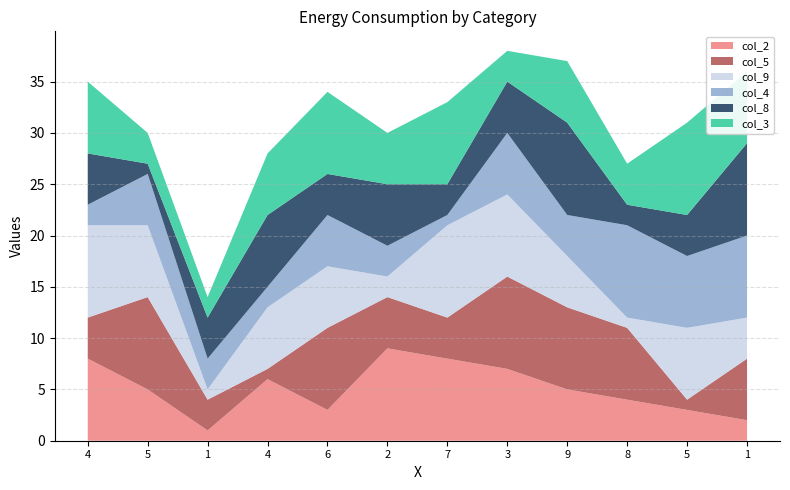

Reading right to left, list all the values displayed in this chart.

col_2: 1=2	5=3	8=4	9=5	3=7	7=8	2=9	6=3	4=6	1=1	5=5	4=8
col_5: 1=6	5=1	8=7	9=8	3=9	7=4	2=5	6=8	4=1	1=3	5=9	4=4
col_9: 1=4	5=7	8=1	9=5	3=8	7=9	2=2	6=6	4=6	1=1	5=7	4=9
col_4: 1=8	5=7	8=9	9=4	3=6	7=1	2=3	6=5	4=2	1=3	5=5	4=2
col_8: 1=9	5=4	8=2	9=9	3=5	7=3	2=6	6=4	4=7	1=4	5=1	4=5
col_3: 1=7	5=9	8=4	9=6	3=3	7=8	2=5	6=8	4=6	1=2	5=3	4=7